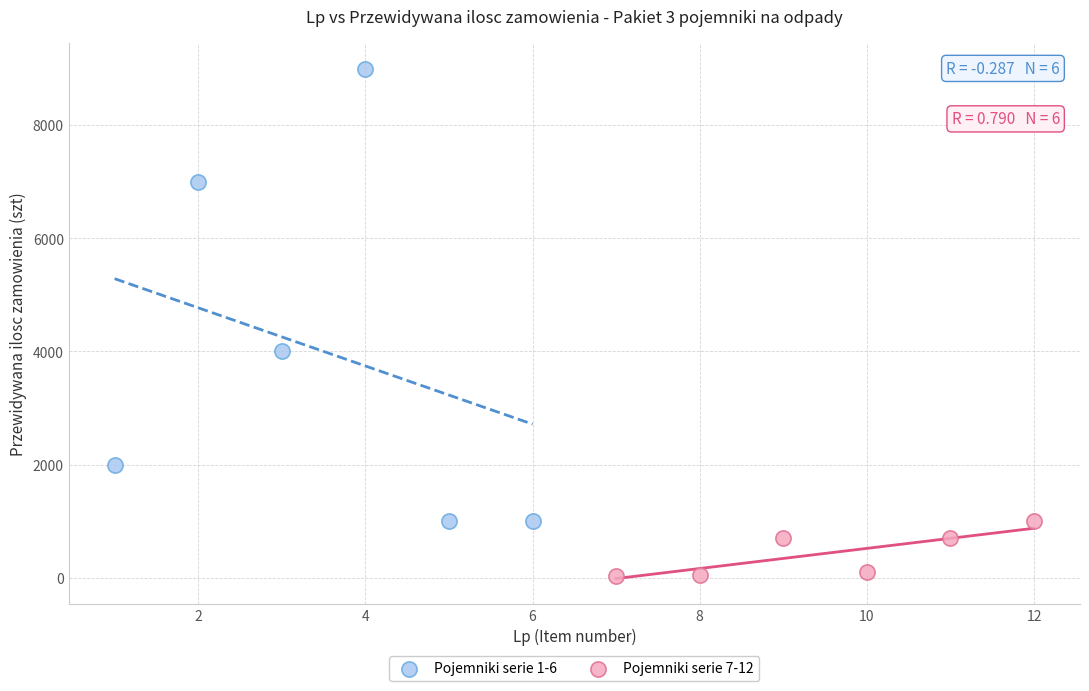

Which series has the widest spread of Y values?

Pojemniki serie 1-6